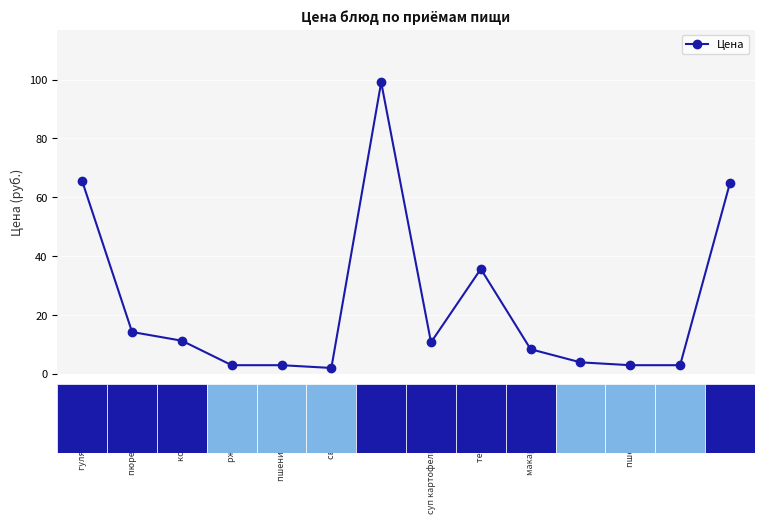

Which has a higher value, тефтели с соусом or гуляш из говядины?

гуляш из говядины